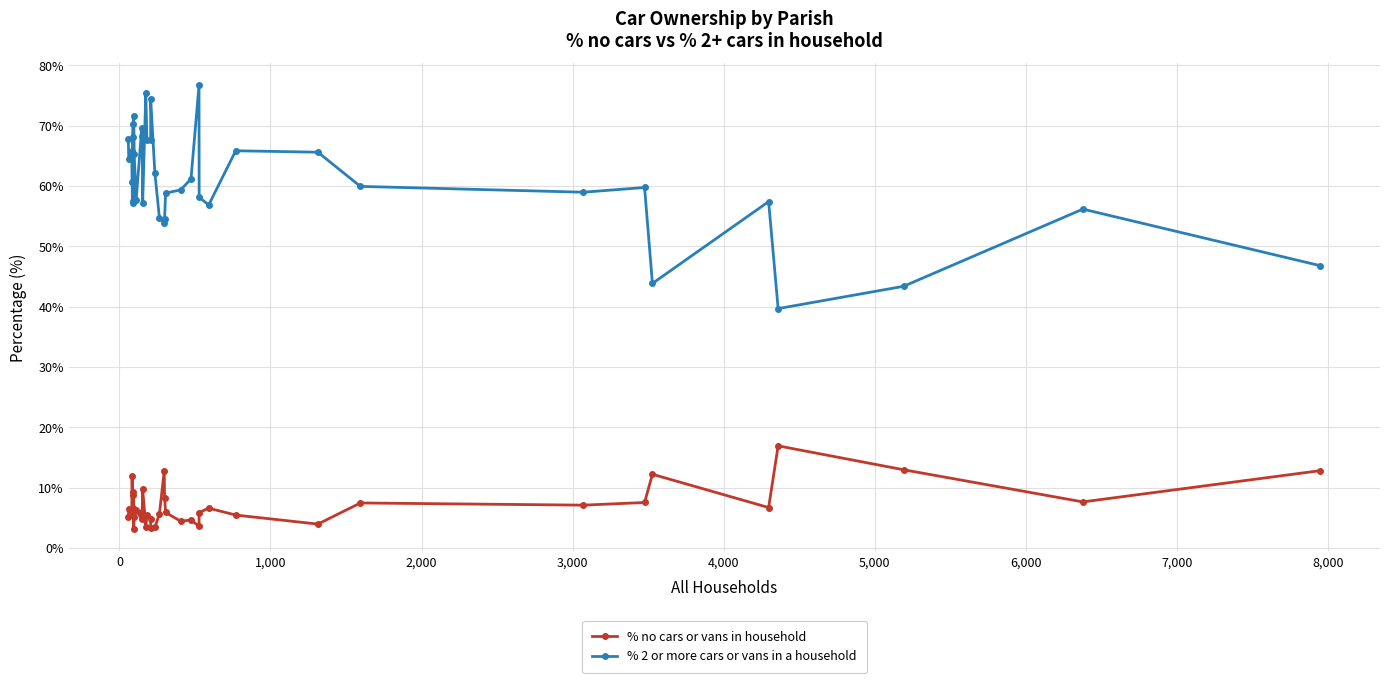

What is the total value across all series at 12?

74.2